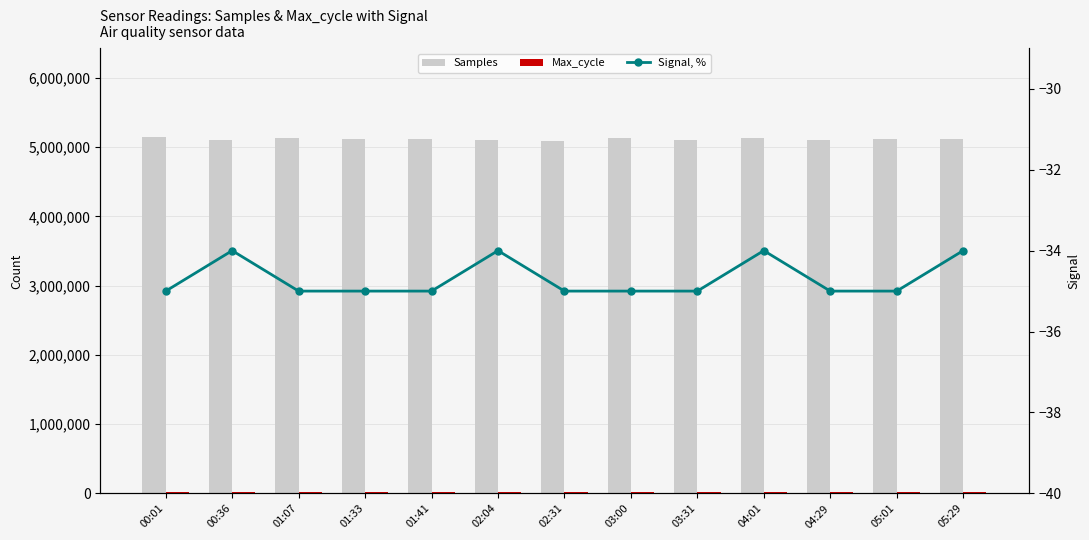

What position from the right is 02:31?

7